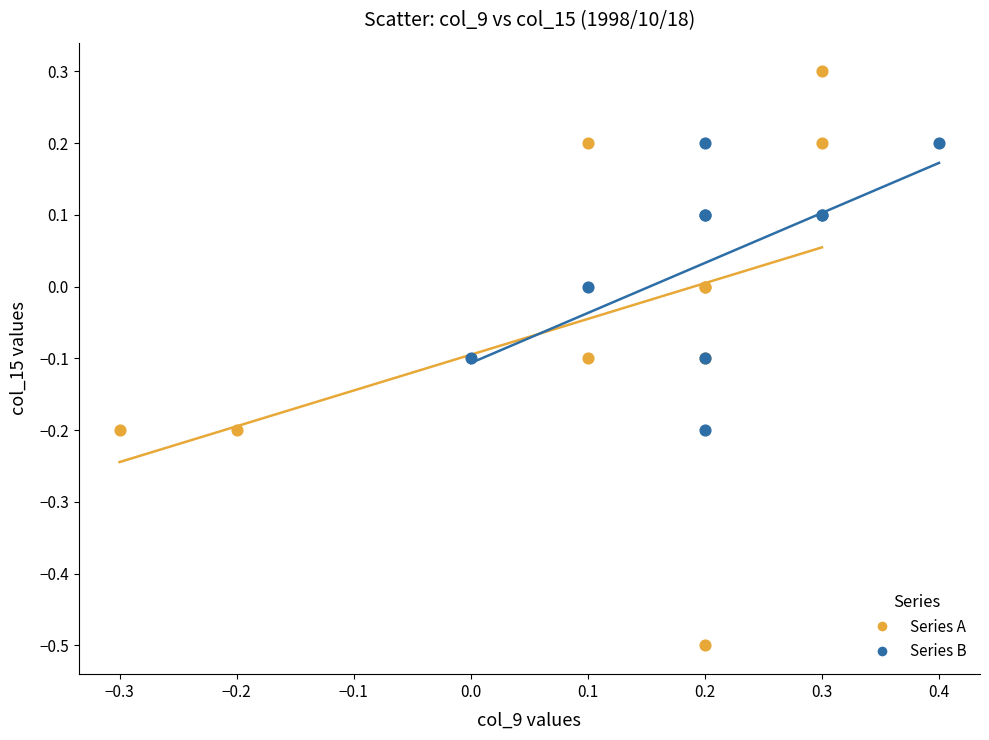

Which series reaches the maximum Y coordinate?

Series A